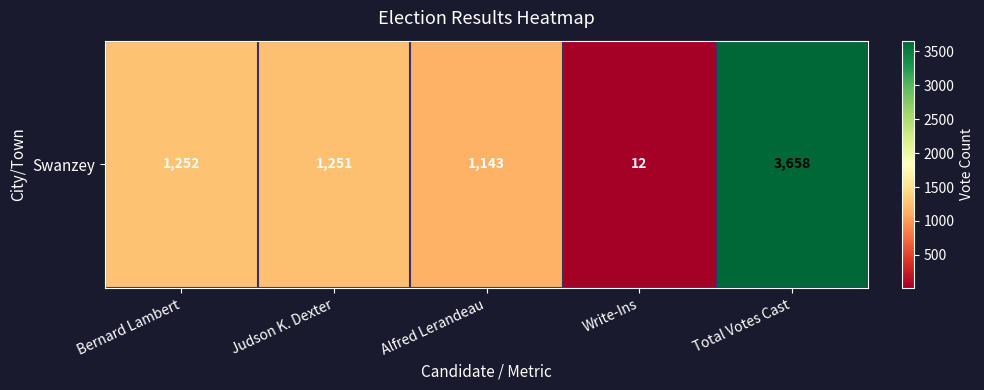

At which label does the data first exceed 1251?

Bernard Lambert